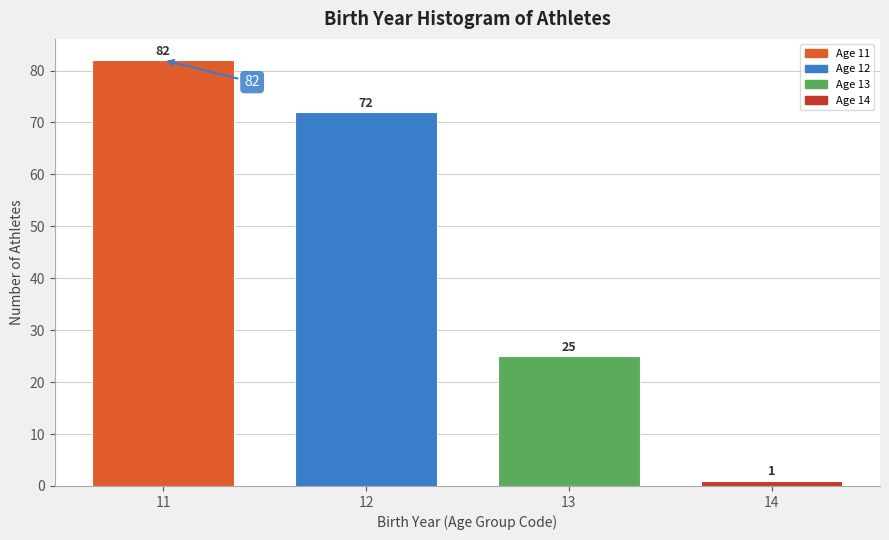

Which range on the x-axis has the tallest bar?

10.5 to 11.5